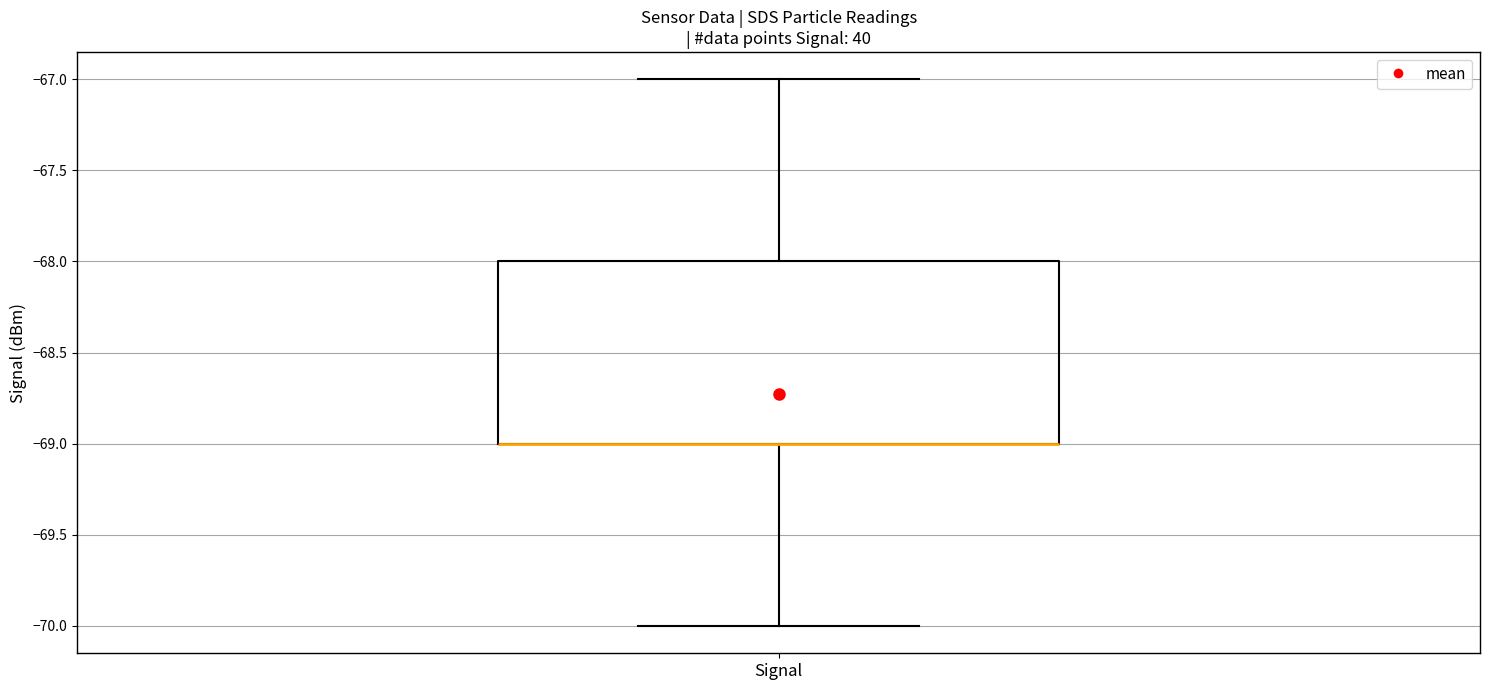

Transcribe this box plot: give where the median line is, the range the box spans, and where the two whiskers end, as read against the y-axis. The values are not printed on the chart, so give them approximately, as read against the axis.

median -69 (drawn on the box's lower edge), box -69 to -68, whiskers -70 to -67